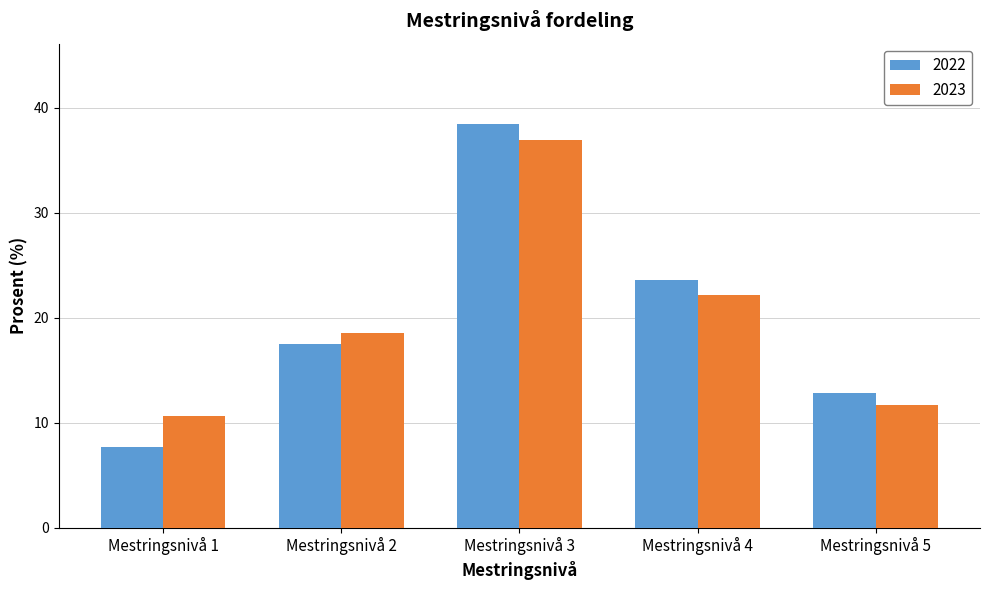

What are all the series names shown in the legend?

2022, 2023